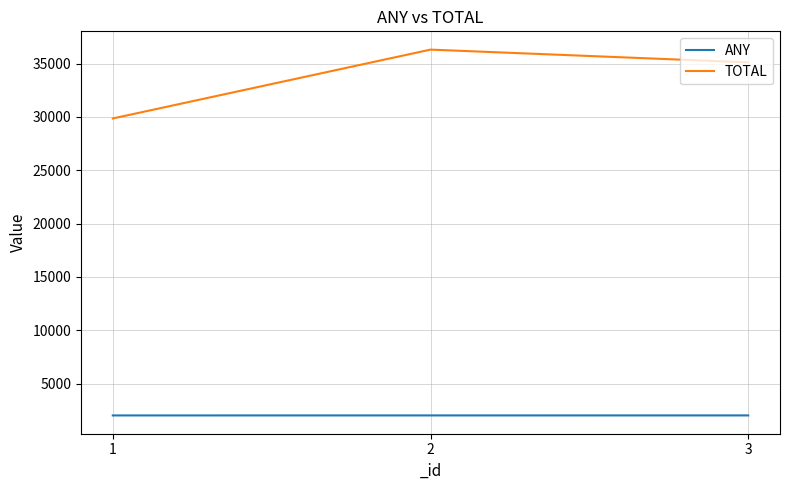

The ANY series shows 2022 at 3. True or false?

True